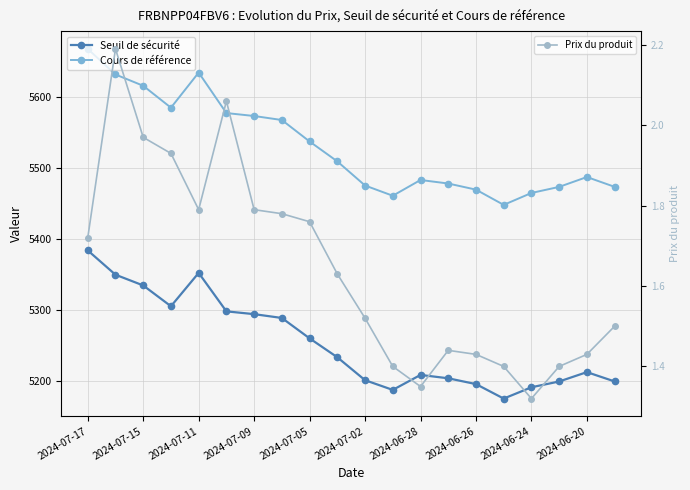

How many data points in Cours de référence are above 5509?

10